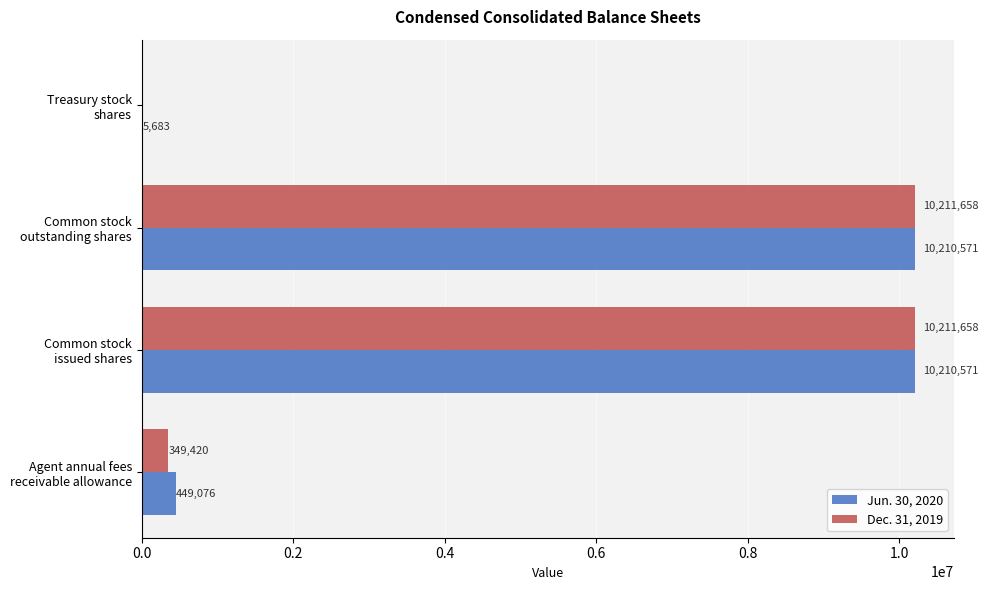

What is the sum of all Dec. 31, 2019 values?

20772736